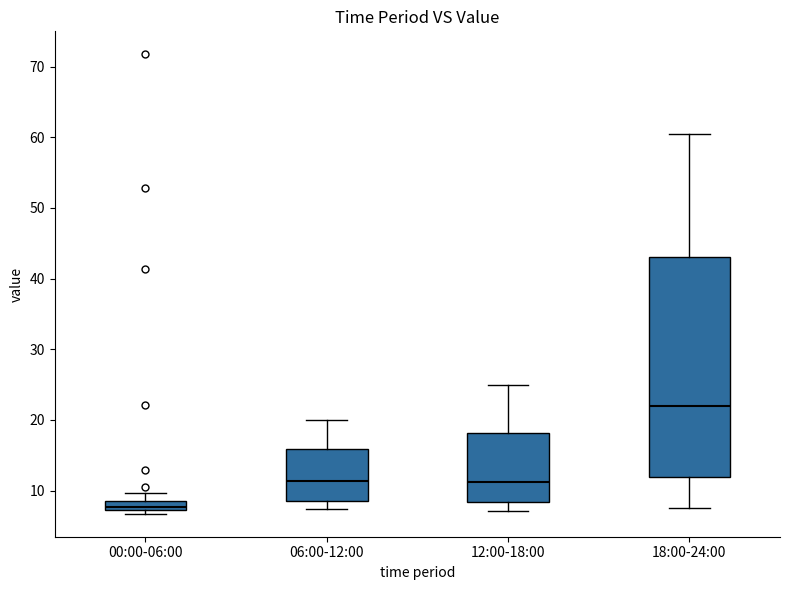

Which box has the highest median line?

18:00-24:00